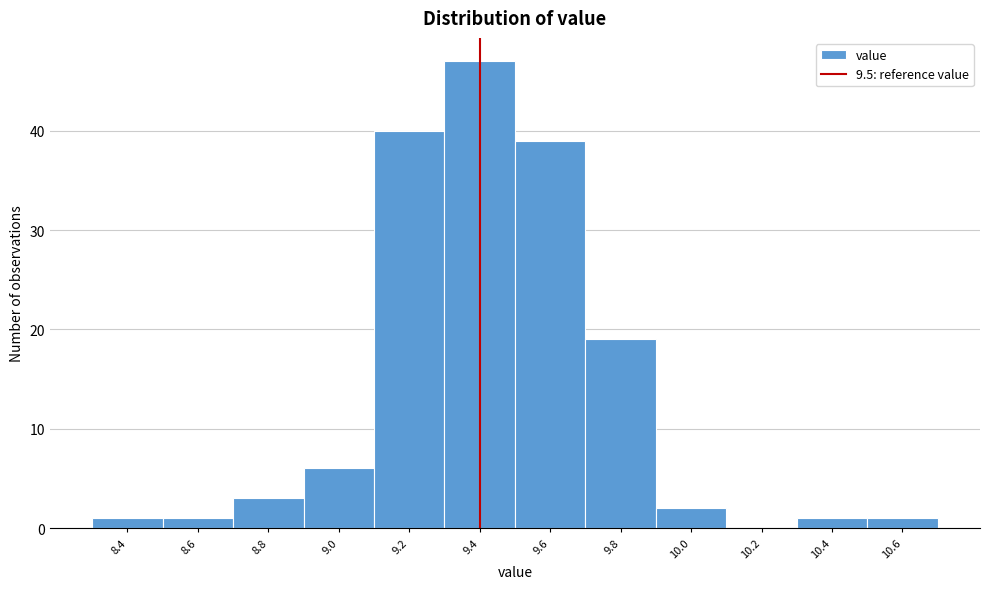

Reading right to left, extract all data points from this chart.

10.6=1	10.4=1	10.2=0	10.0=2	9.8=19	9.6=39	9.4=47	9.2=40	9.0=6	8.8=3	8.6=1	8.4=1